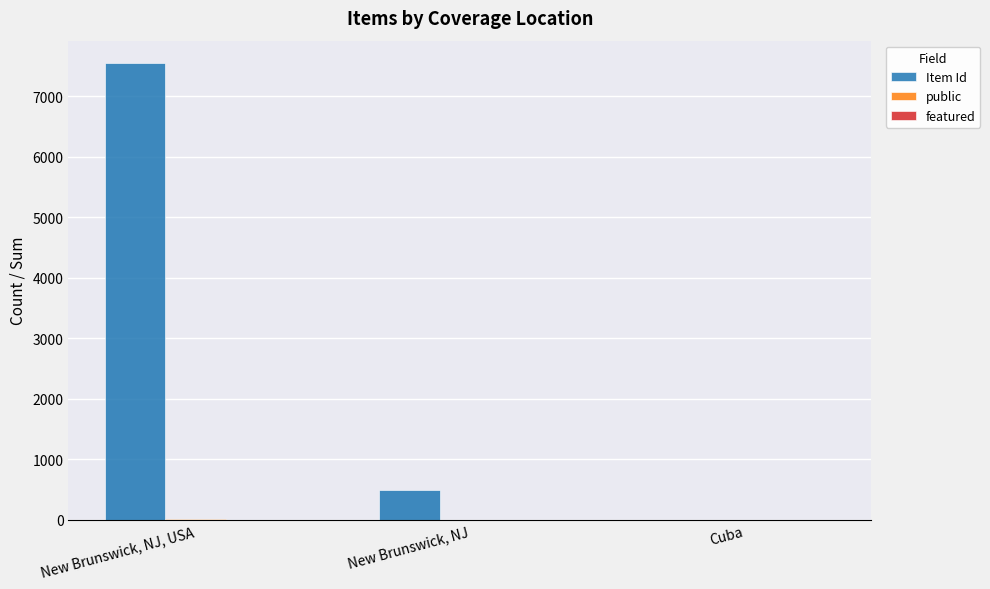

Which series has the largest range (max minus min)?

Item Id